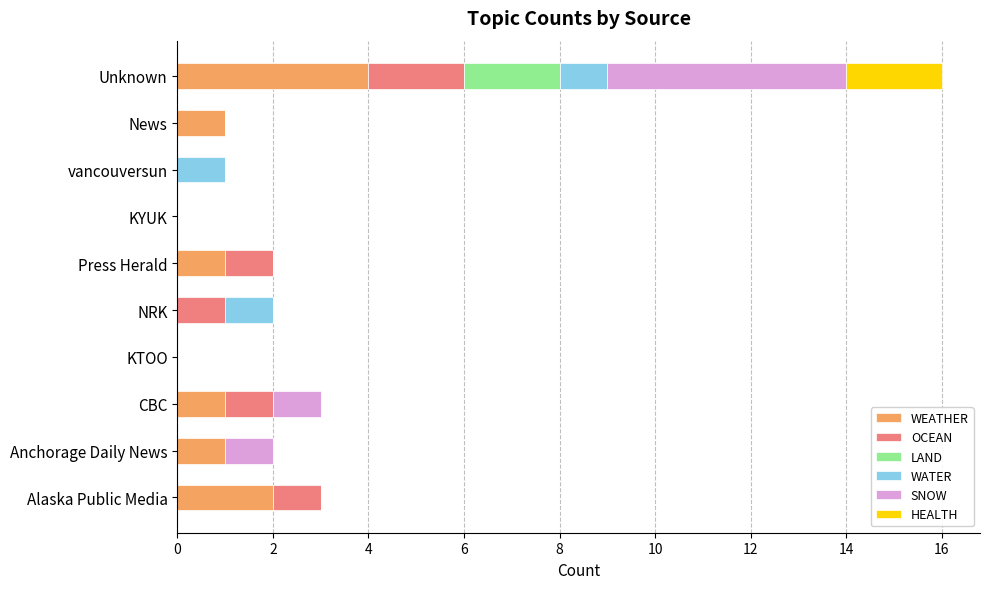

Is it true that WEATHER equals 2 at Alaska Public Media?

True